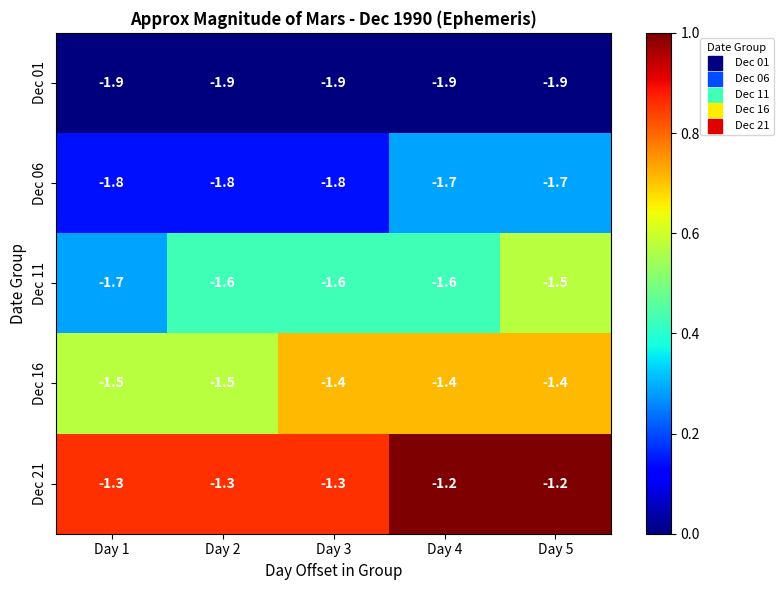

What is the total value across all series at Day 3?

-8.0